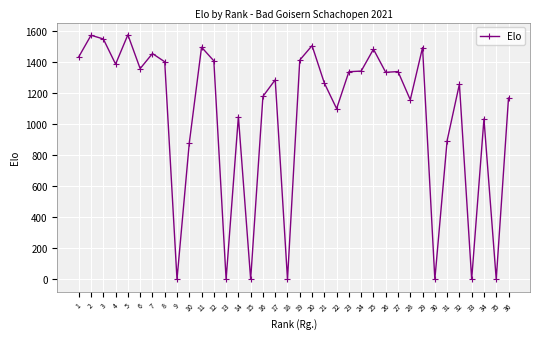

True or false: the data has more than 2 interior local peaks.

True